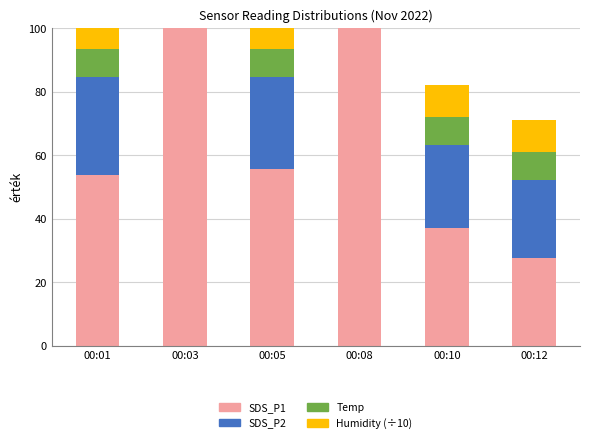

How many data points in SDS_P2 are above 30?

3